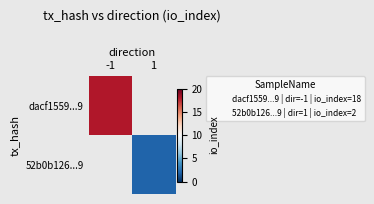

The dacf1559...9 series shows 18.0 at -1. True or false?

True